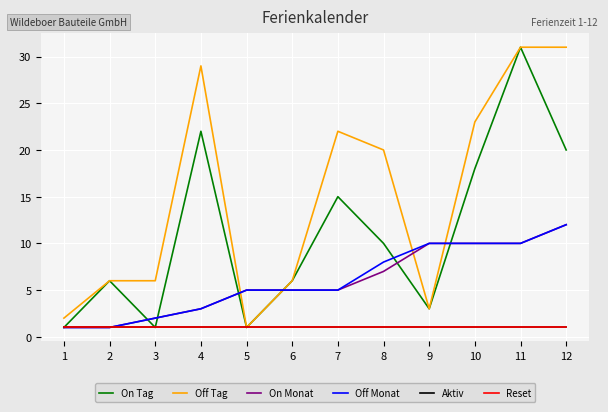

Is it true that On Monat equals 5 at 4?

False